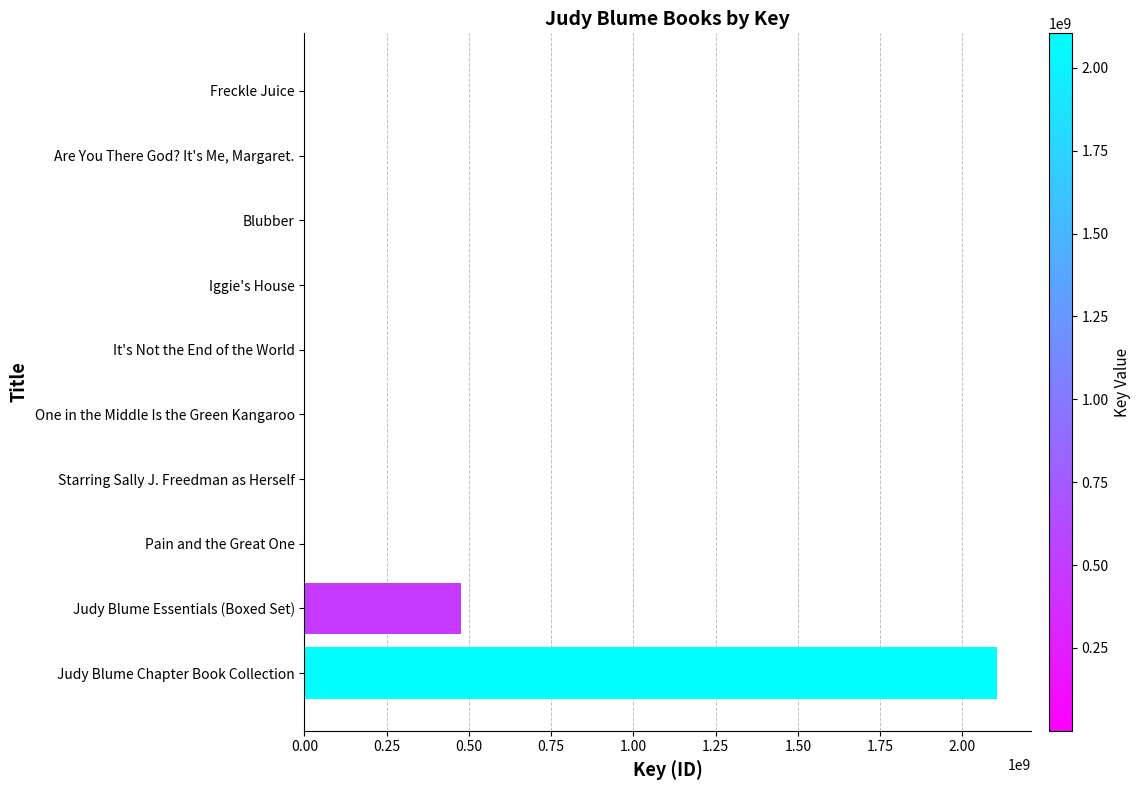

What is the sum of all values?

2582524606